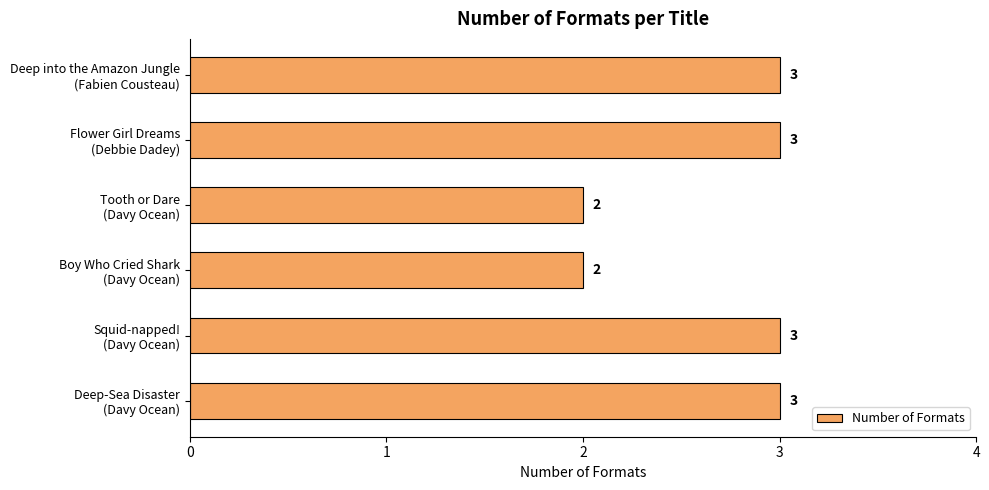

Reading bottom to top, what are all the values shown in this chart?

3	3	2	2	3	3